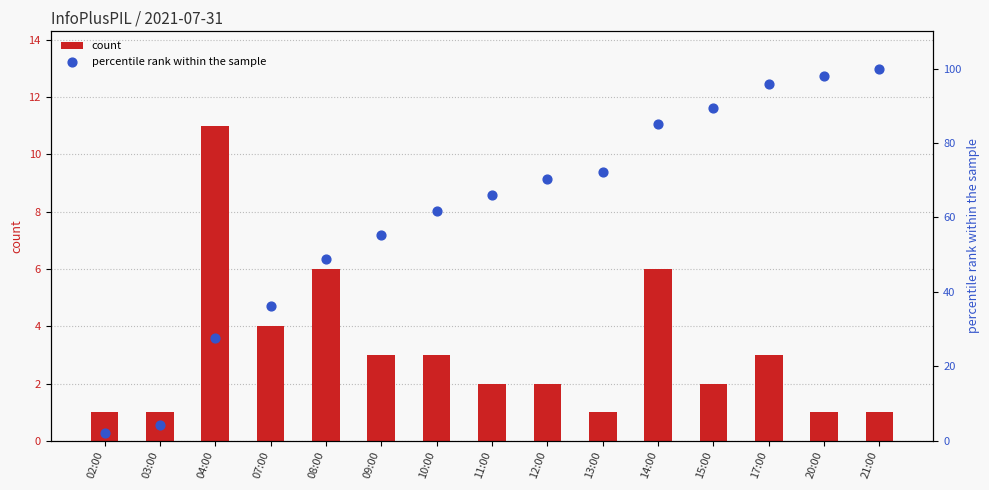

Which series reaches the minimum Y coordinate?

count